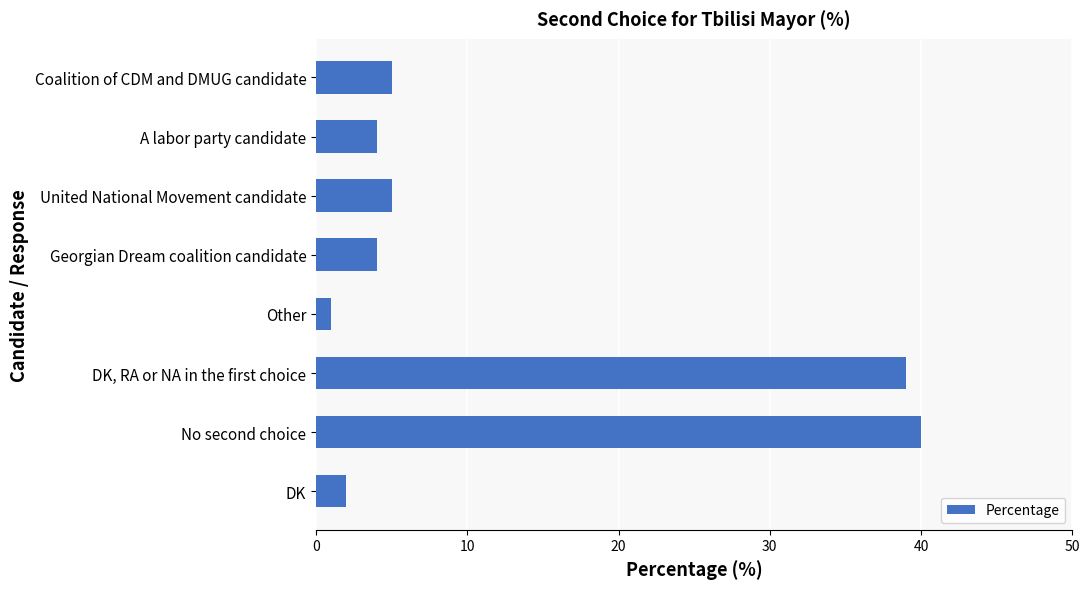

Reading top to bottom, what are all the values shown in this chart?

5	4	5	4	1	39	40	2